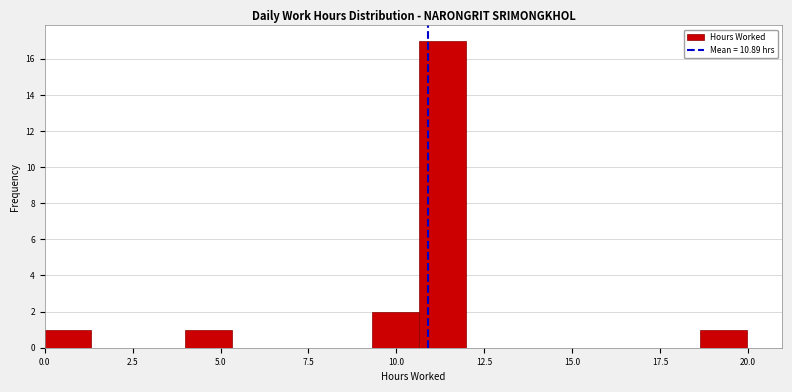

Read against the x-axis, roughly where is the centre of the tallest bar?

11.5